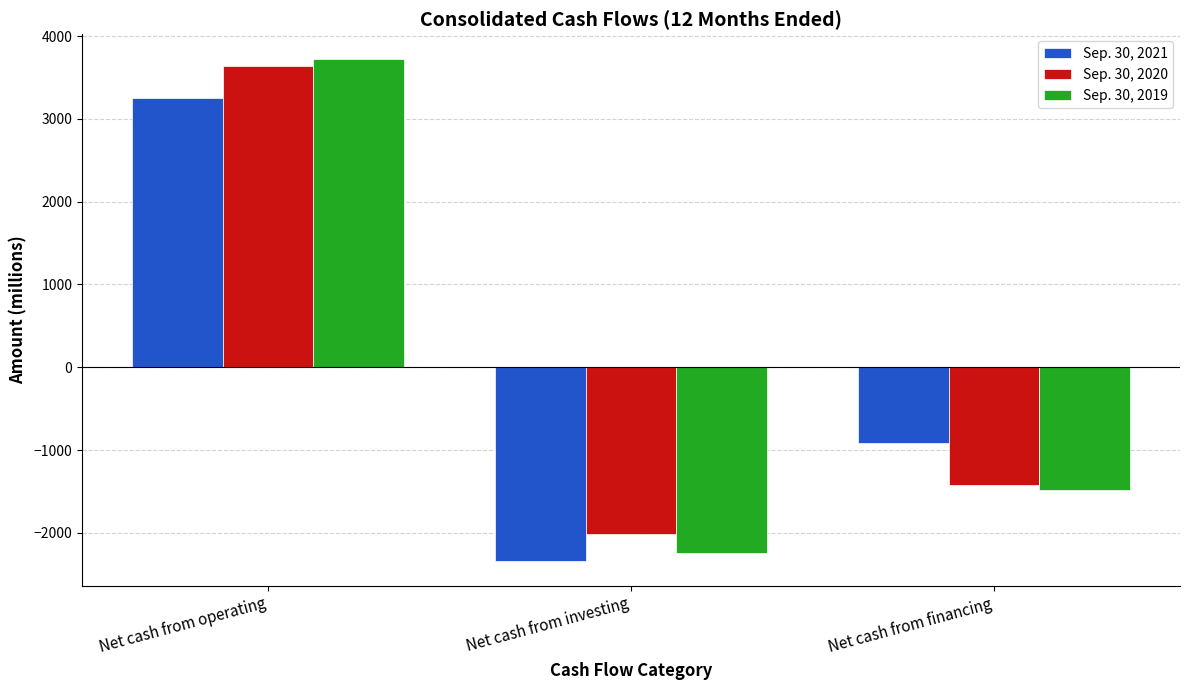

Does the chart contain stacked bars?

No